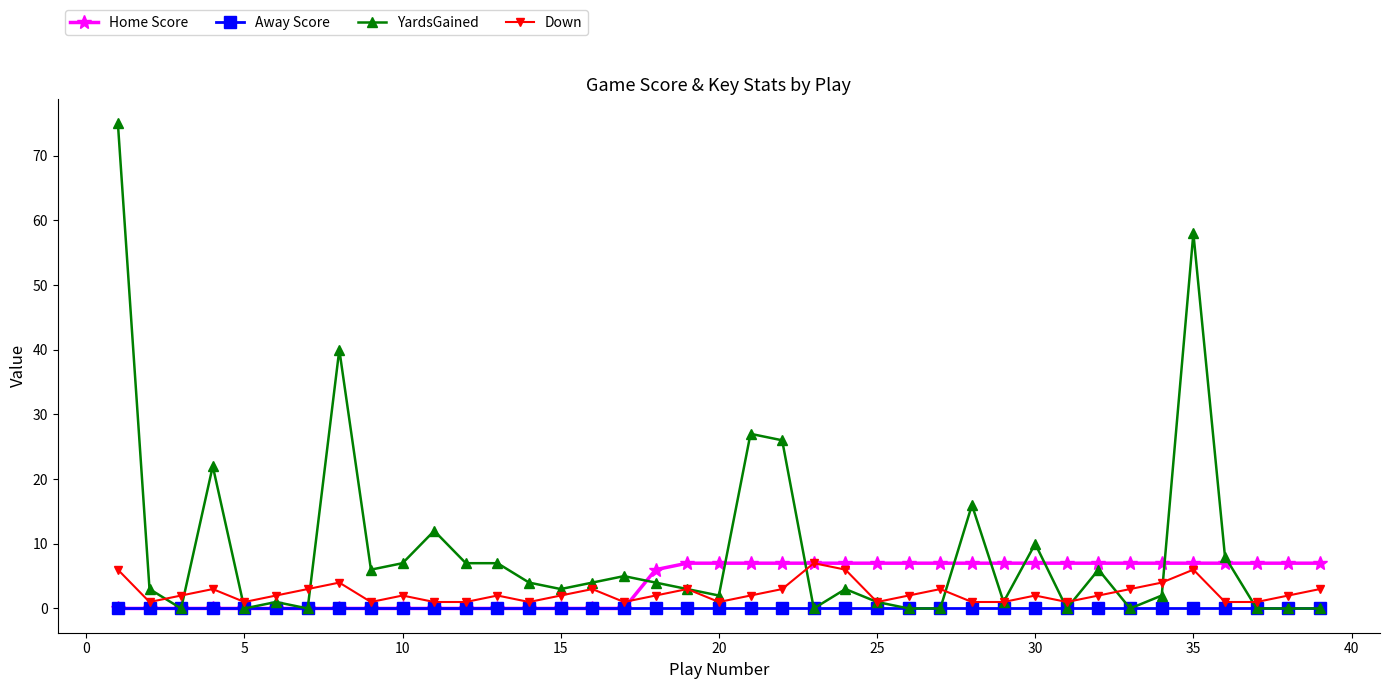

Is this an area chart (filled region under the line)?

No